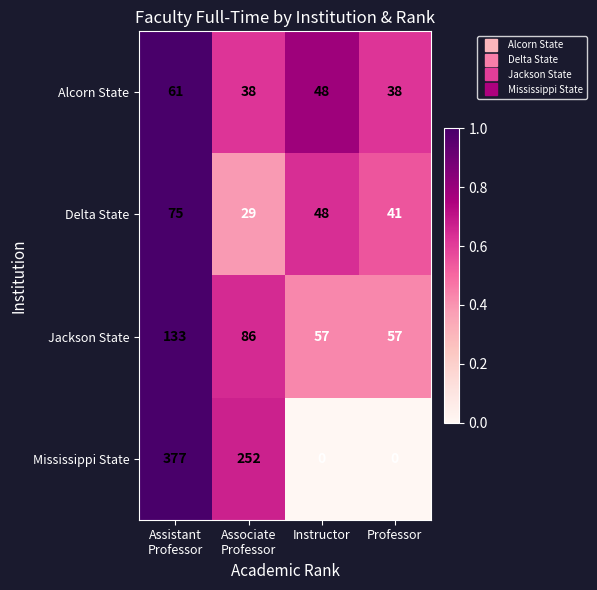

At how many categories does at least one series exceed 0?

4